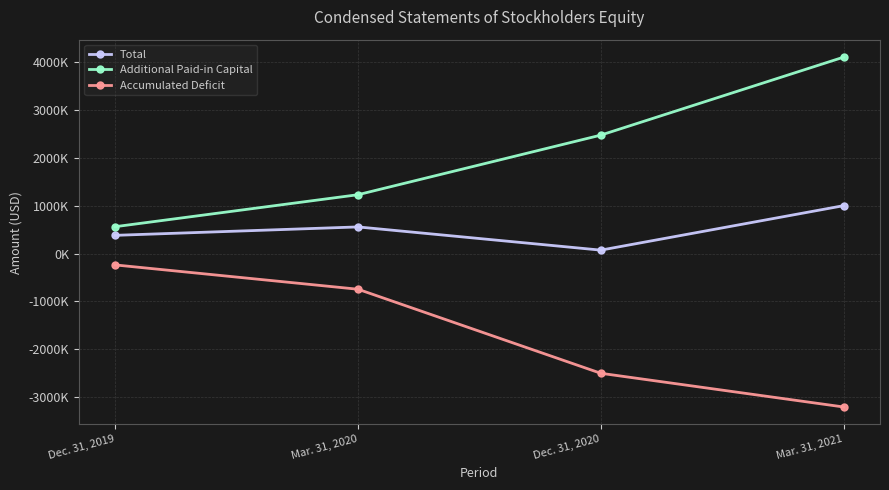

How many Total values are between 380000 and 1000000?

3